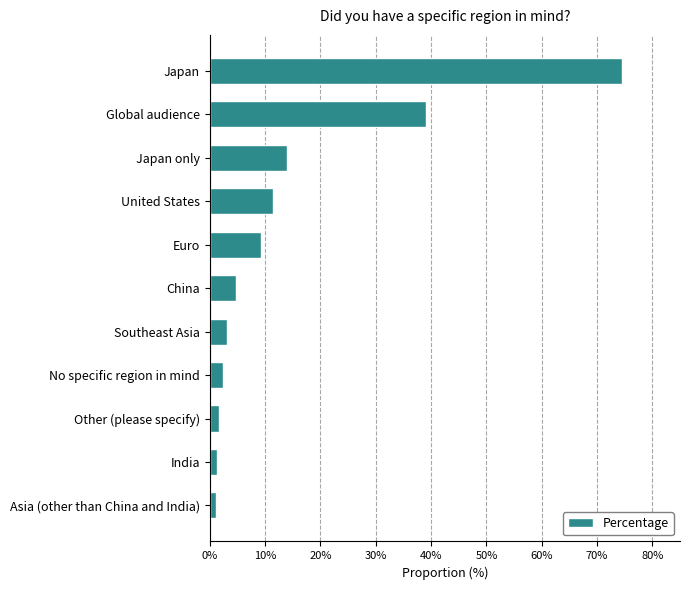

At which label is the value closest to 37?

Global audience